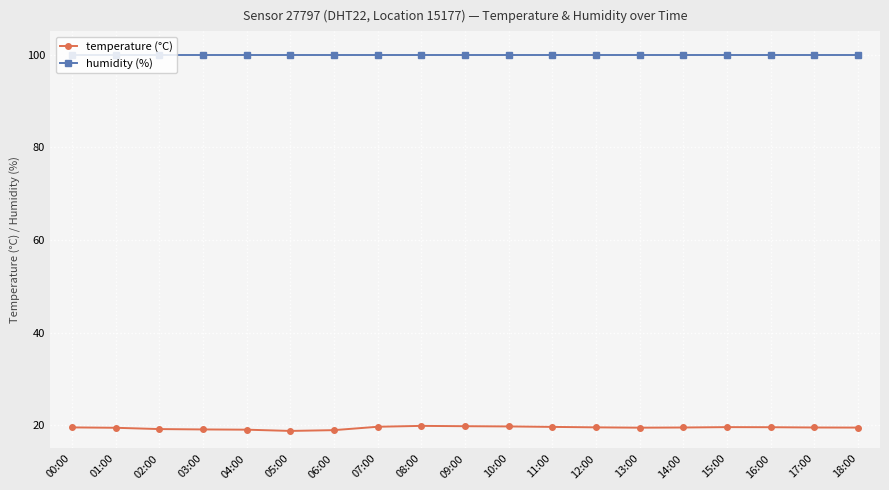

Rank the series at 12:00 from highest to lowest value.

humidity (%), temperature (°C)